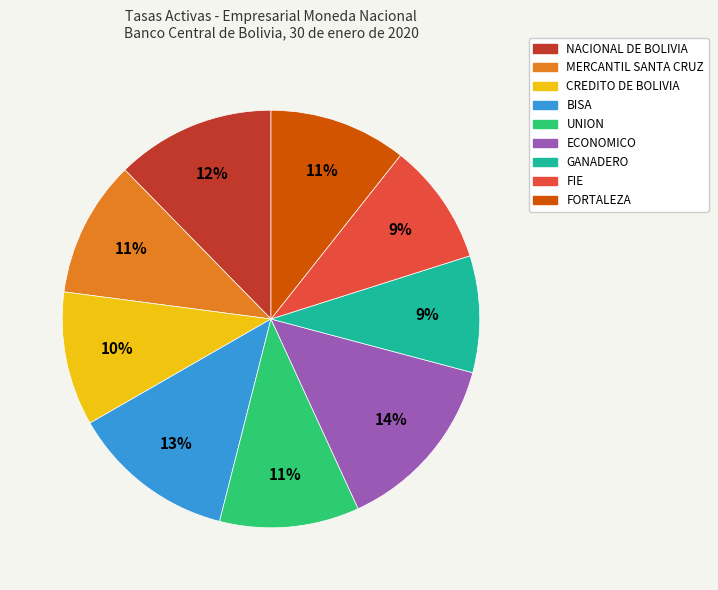

Is it true that FORTALEZA is 24% of the pie?

False